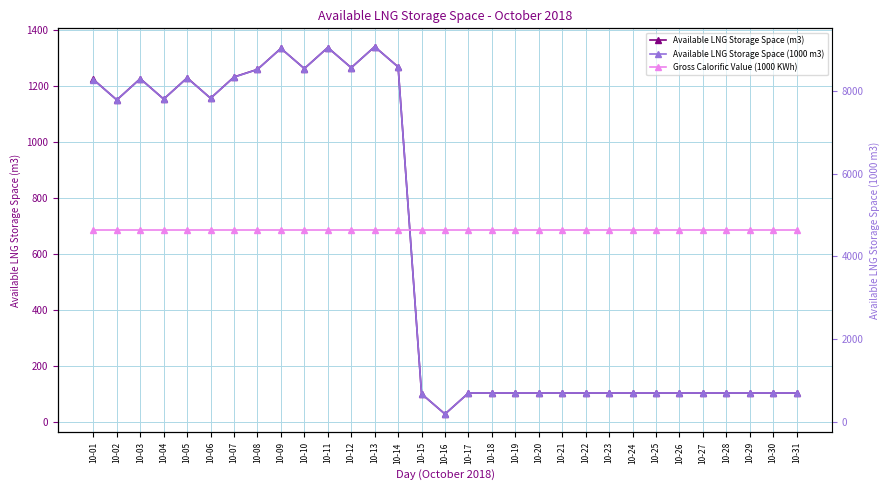

The value of Available LNG Storage Space (m3) at 10-20 is 103.0. True or false?

True